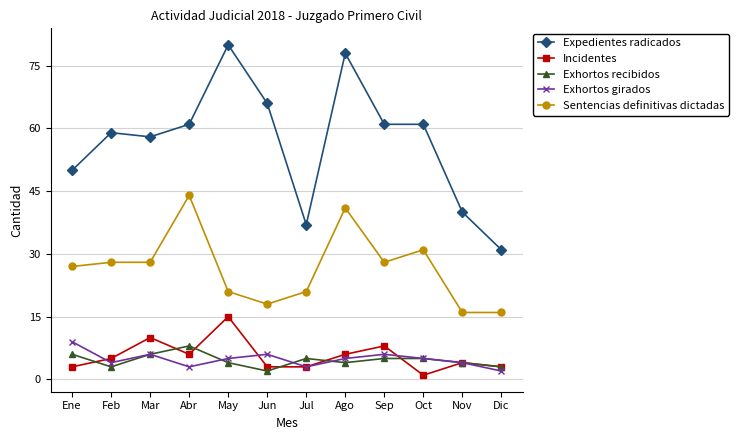

Rank the series by their maximum value, from lowest to highest.

Exhortos recibidos, Exhortos girados, Incidentes, Sentencias definitivas dictadas, Expedientes radicados